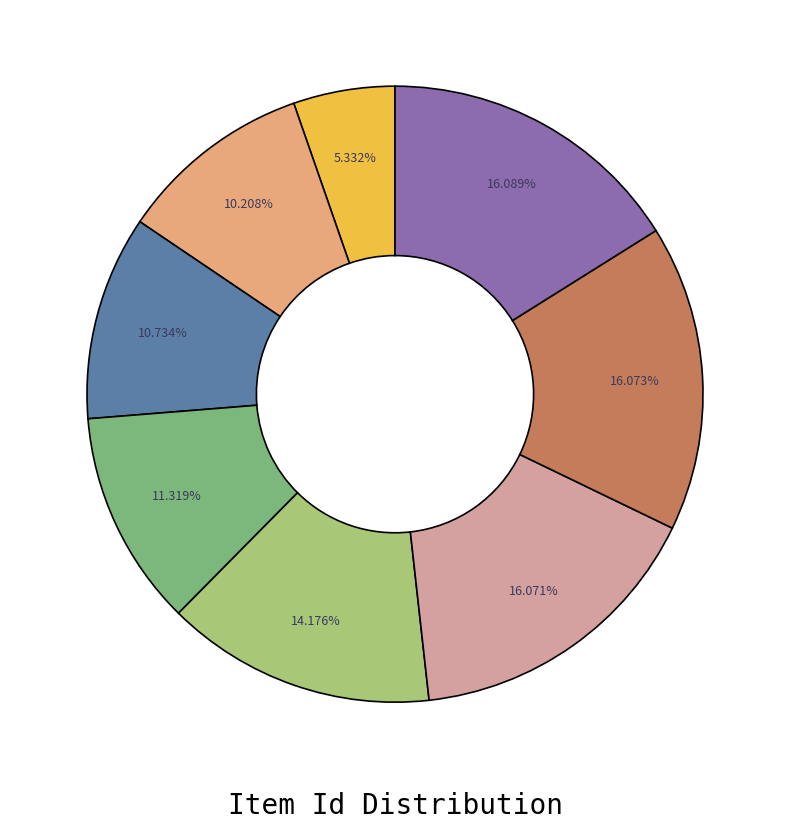

Does any single category account for the majority?

No